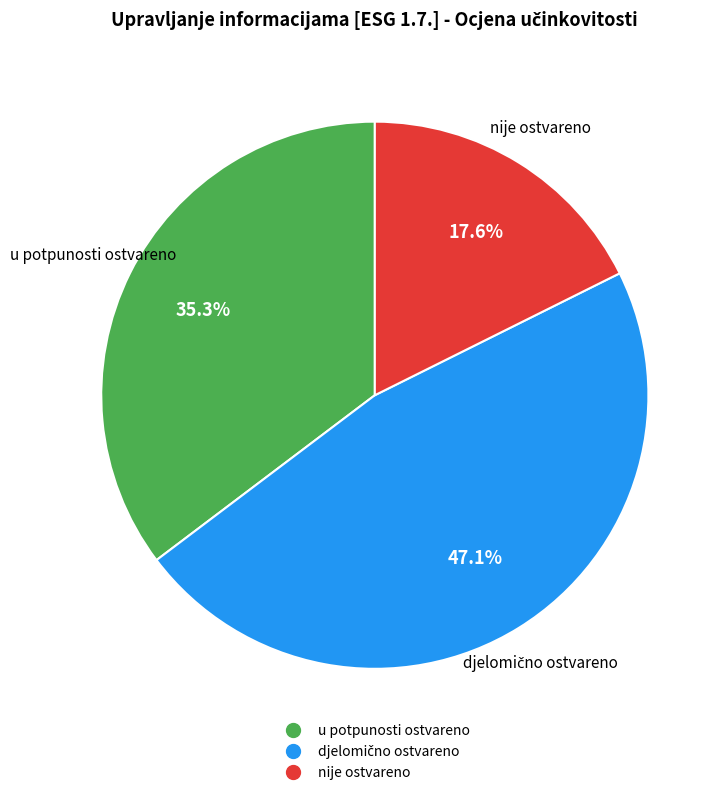

Is there any slice that represents more than half of the pie?

No